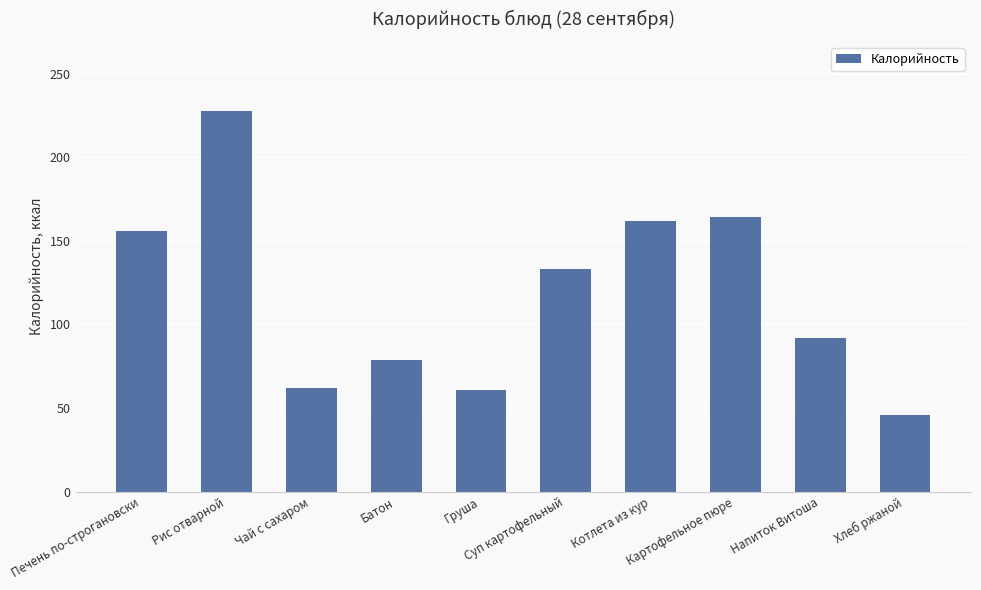

What is the change in value from Печень по-строгановски to Котлета из кур?

+6.0